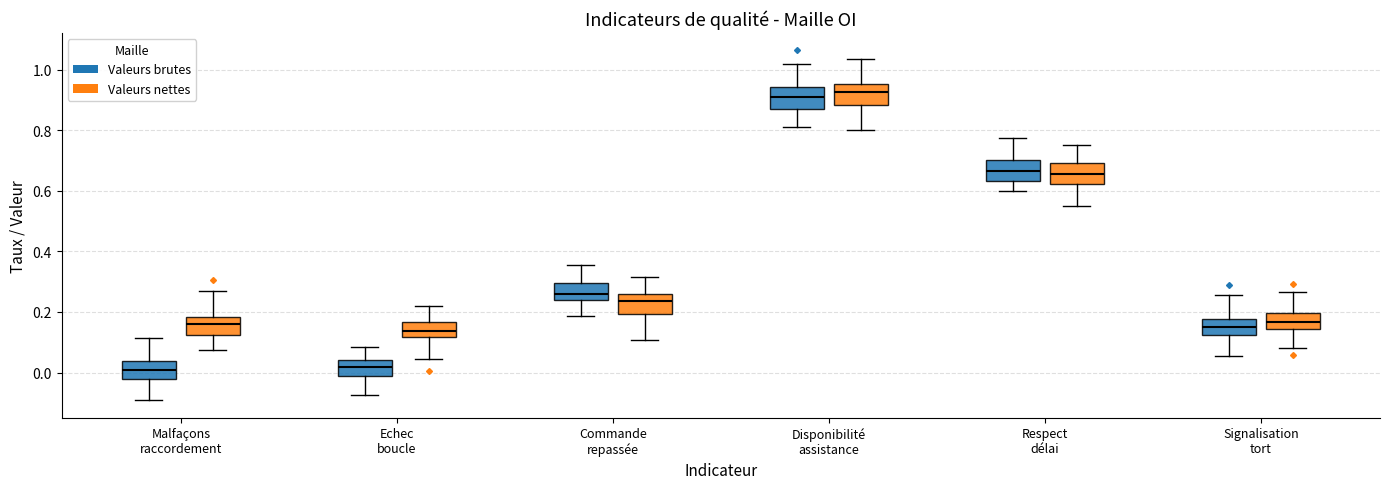

Where does the lower whisker of the box for Disponibilité assistance (Valeurs nettes) end on the y-axis? The values are not printed on the chart, so give them approximately, as read against the axis.

0.80